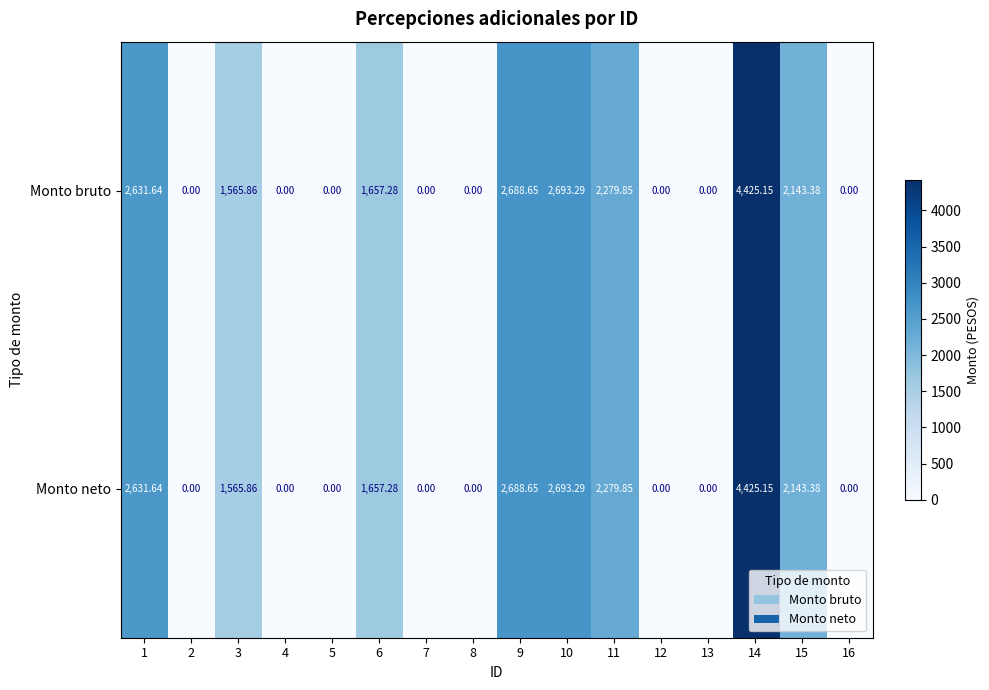

Is the value of Monto bruto at 6 greater than the value of Monto neto at 11?

No